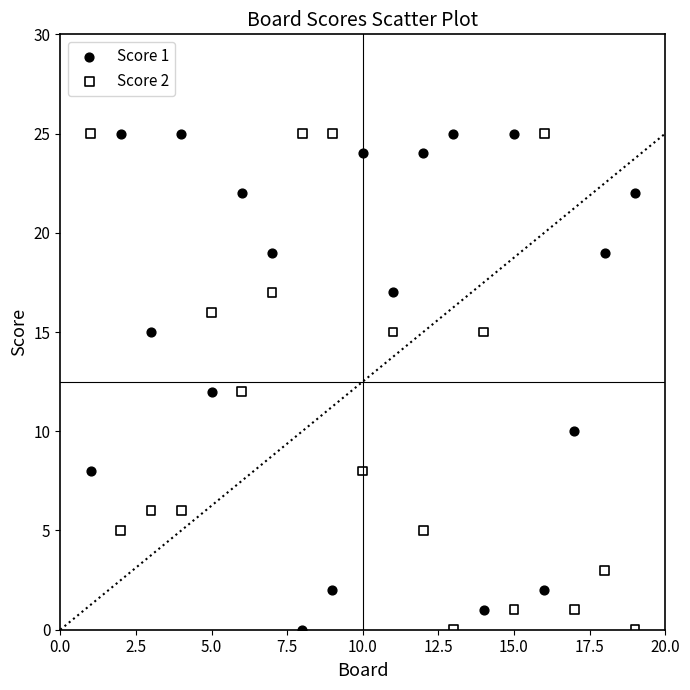

Across all data points, what is the range of Y values (max minus min)?

25